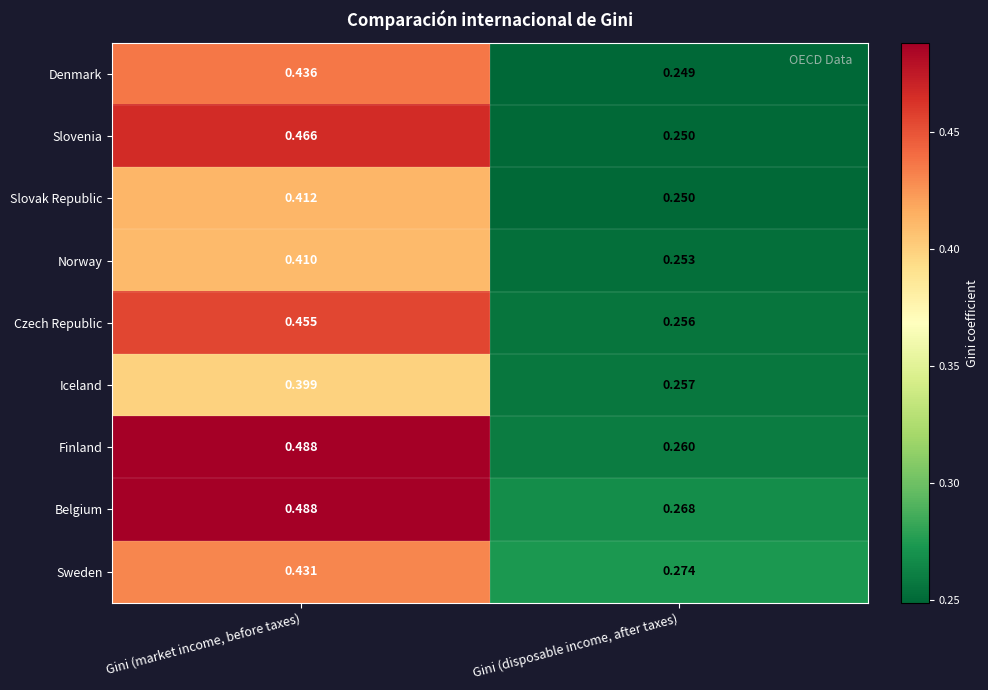

At which category does the chart reach its minimum across all series?

Gini (disposable income, after taxes)